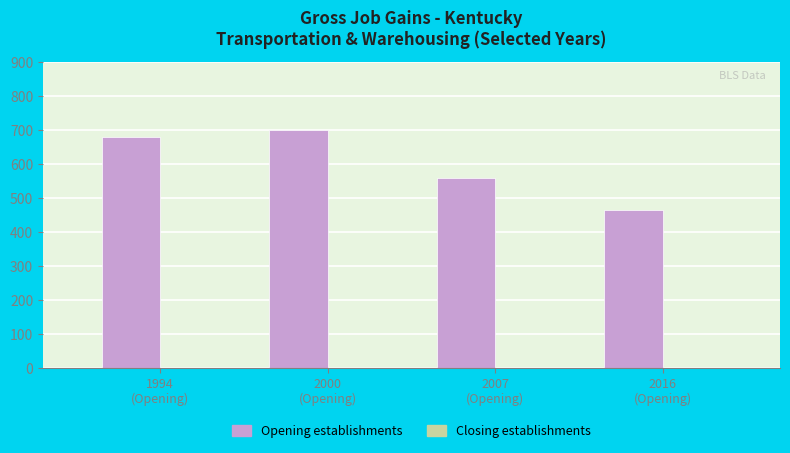

What is the label of the 3rd bar from the right?

2000
(Opening)